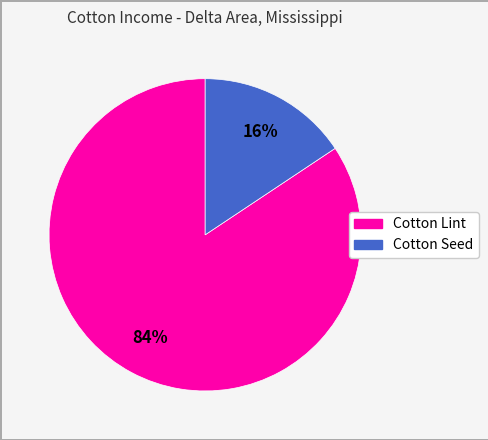

Which has a higher value, Cotton Lint or Cotton Seed?

Cotton Lint